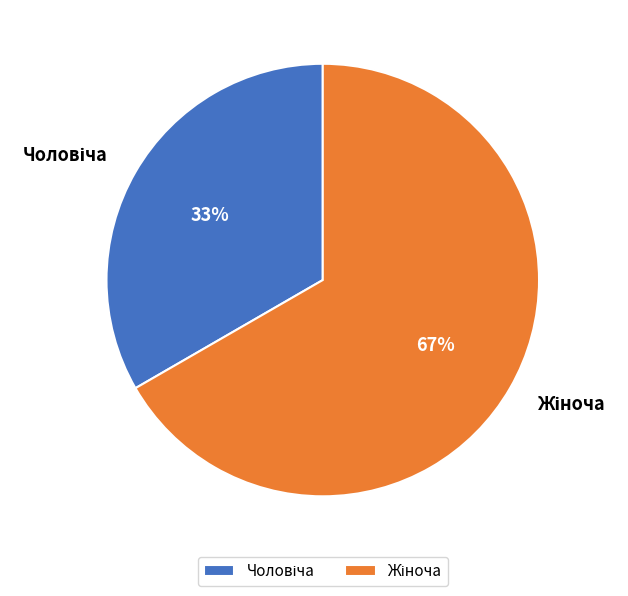

Does any single category account for the majority?

Yes